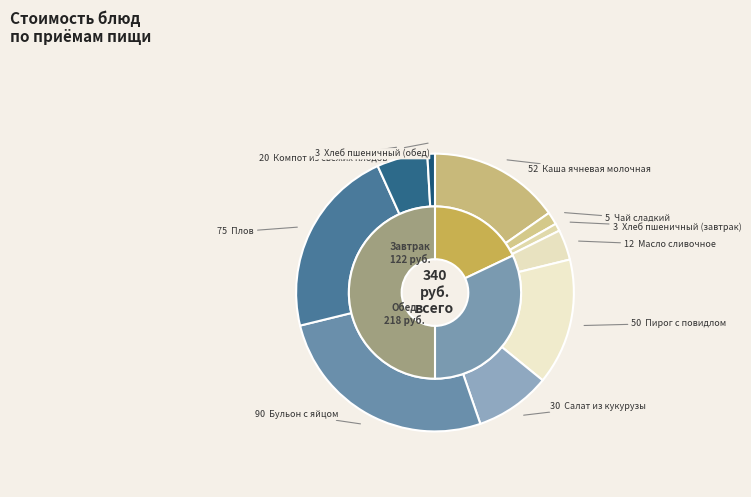

What is the largest slice in the pie chart?

Бульон с яйцом